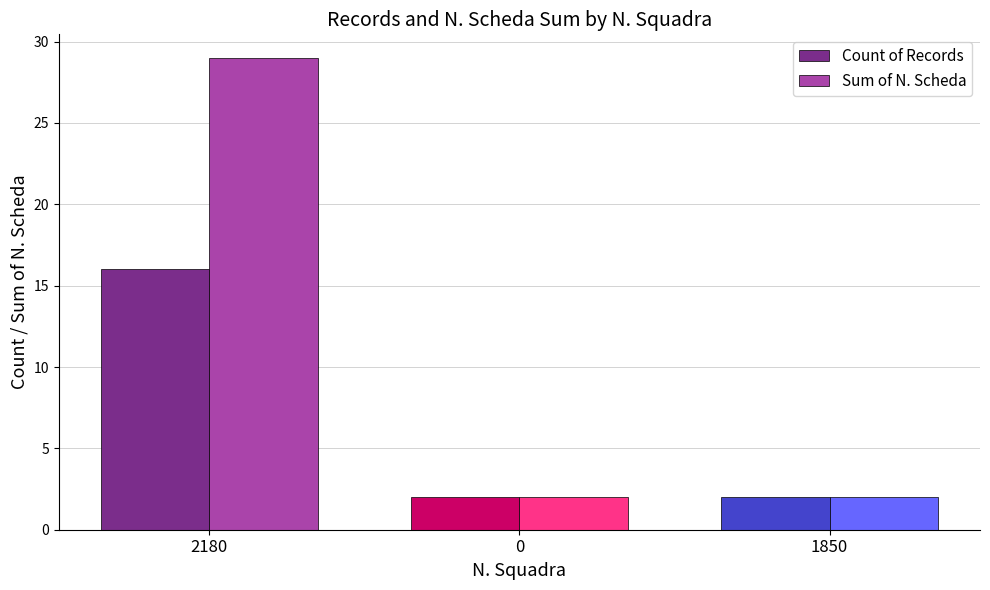

Are the bars grouped side by side (vs. stacked)?

Yes